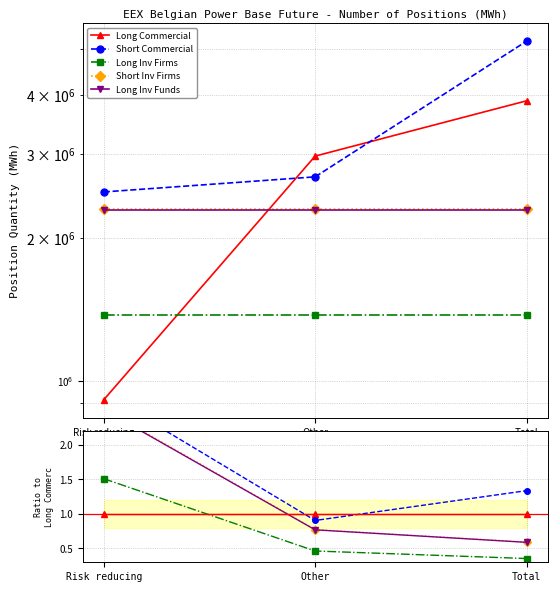

Which has a higher value, Total or Other?

Total